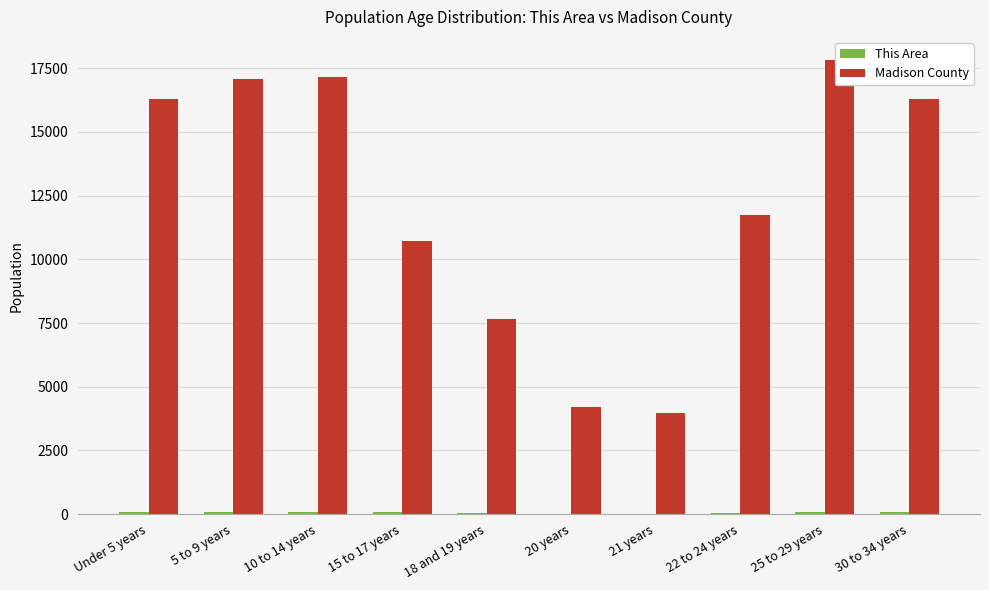

At which label does Madison County reach its peak?

25 to 29 years